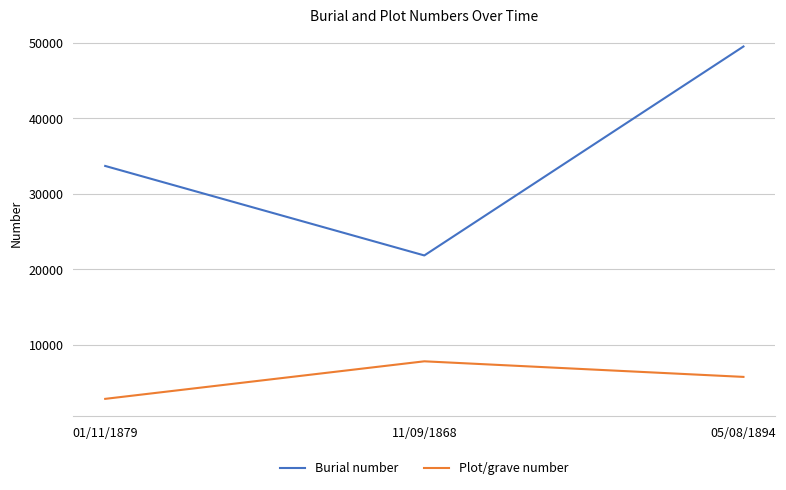

How many categories are shown in the chart?

3